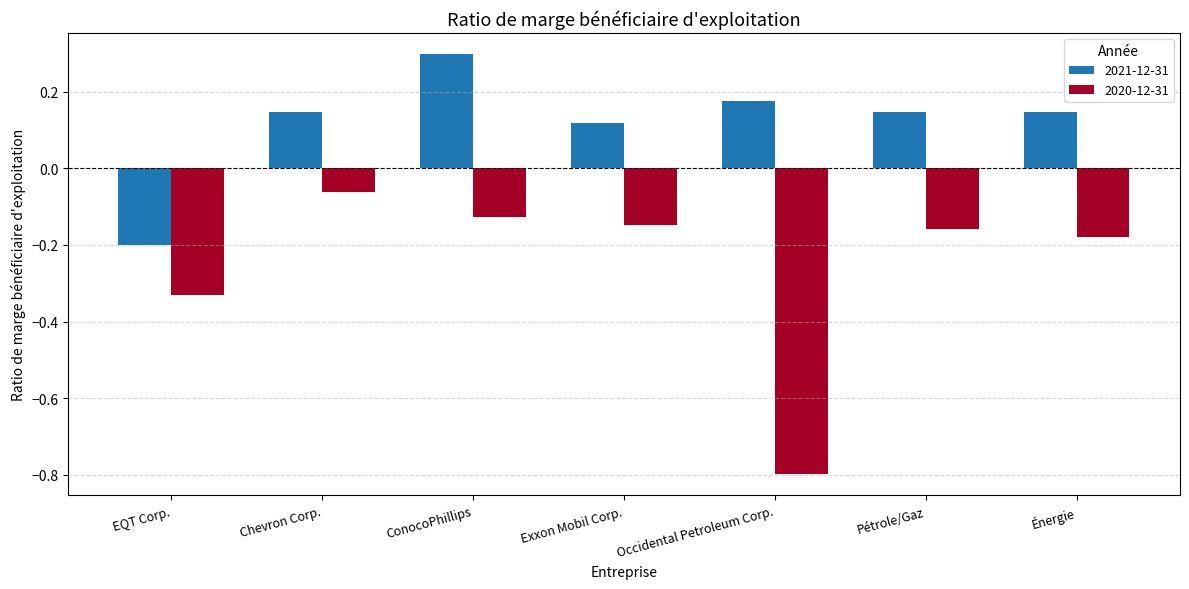

What are all the series names shown in the legend?

2021-12-31, 2020-12-31